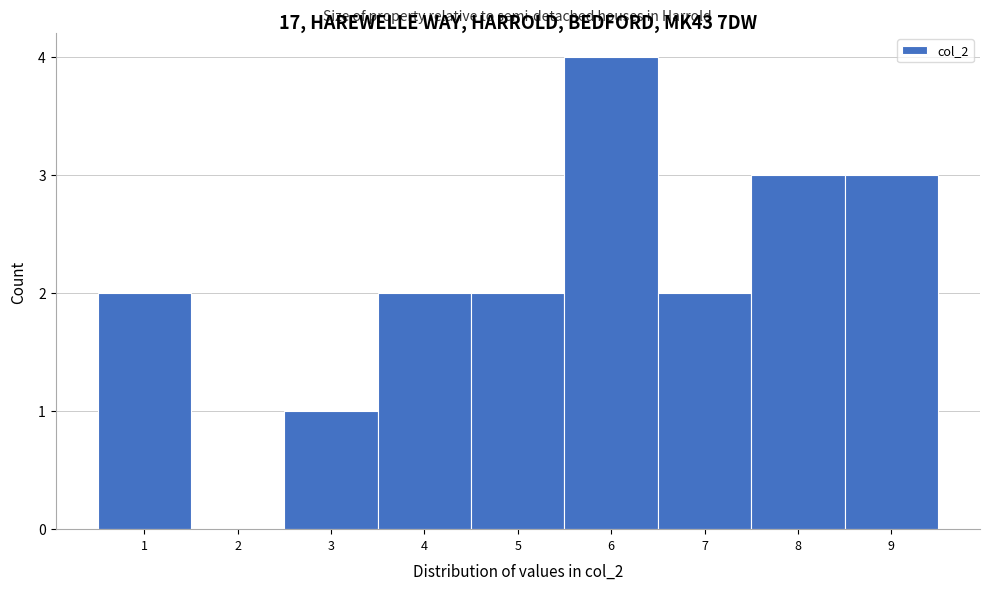

Reading left to right, transcribe this chart: for each bar, give the range it covers on the x-axis and its height. The values are not printed on the chart, so give them approximately, as read against the axis.

0.5 to 1.5: 2
1.5 to 2.5: 0
2.5 to 3.5: 1
3.5 to 4.5: 2
4.5 to 5.5: 2
5.5 to 6.5: 4
6.5 to 7.5: 2
7.5 to 8.5: 3
8.5 to 9.5: 3